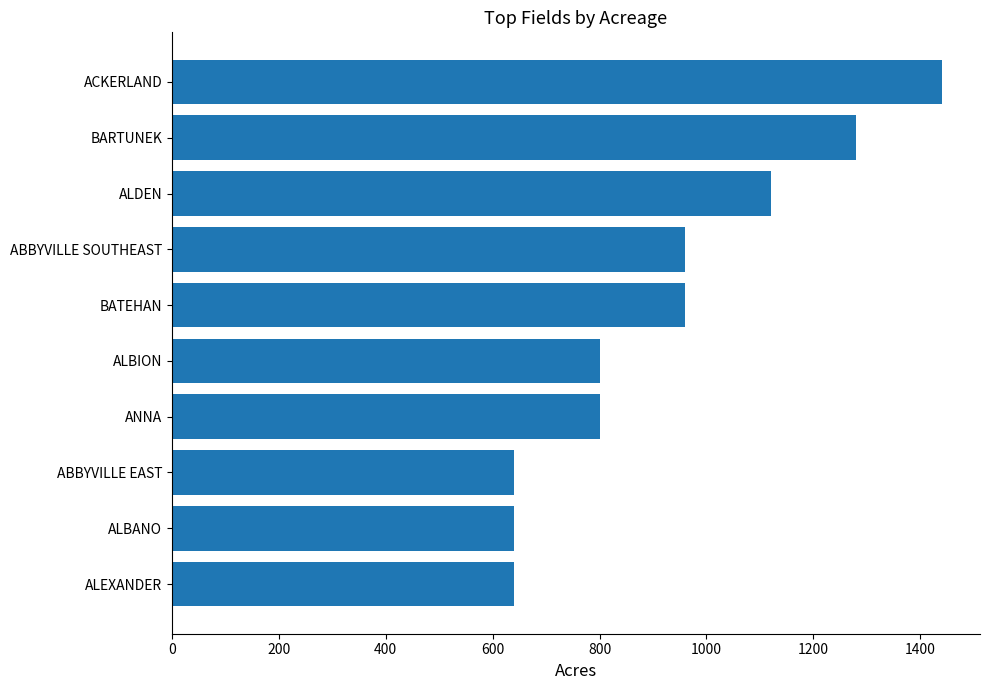

Between ABBYVILLE EAST and BATEHAN, which is larger?

BATEHAN